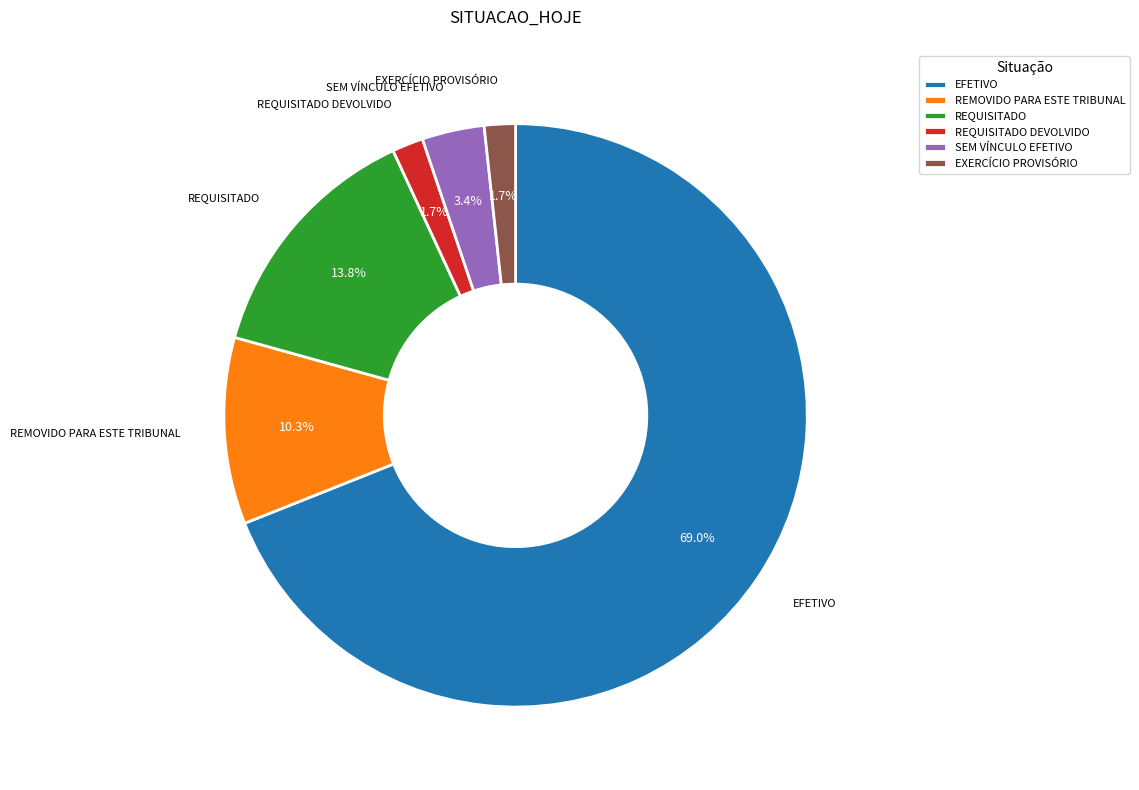

What portion of the pie excludes REMOVIDO PARA ESTE TRIBUNAL?

89.7%